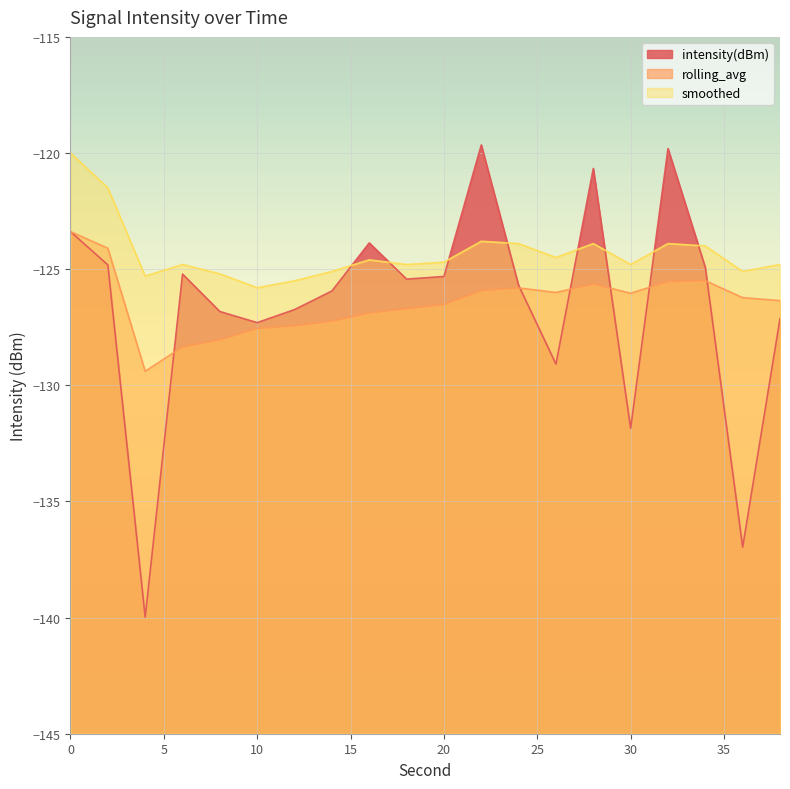

How many intersections are there between rolling_avg and intensity(dBm)?

6